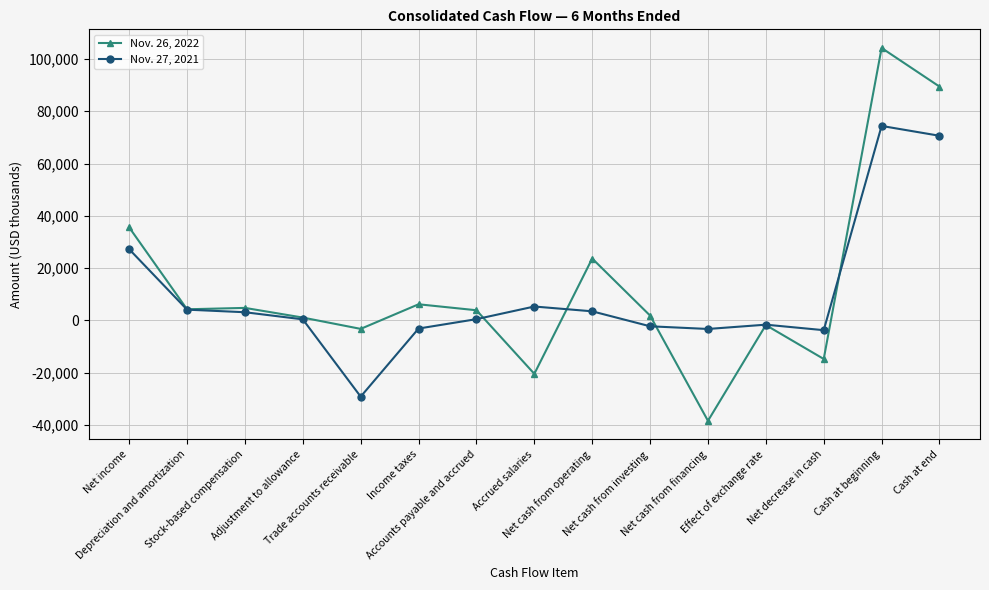

At which label is Nov. 26, 2022 closest to 32889?

Net income